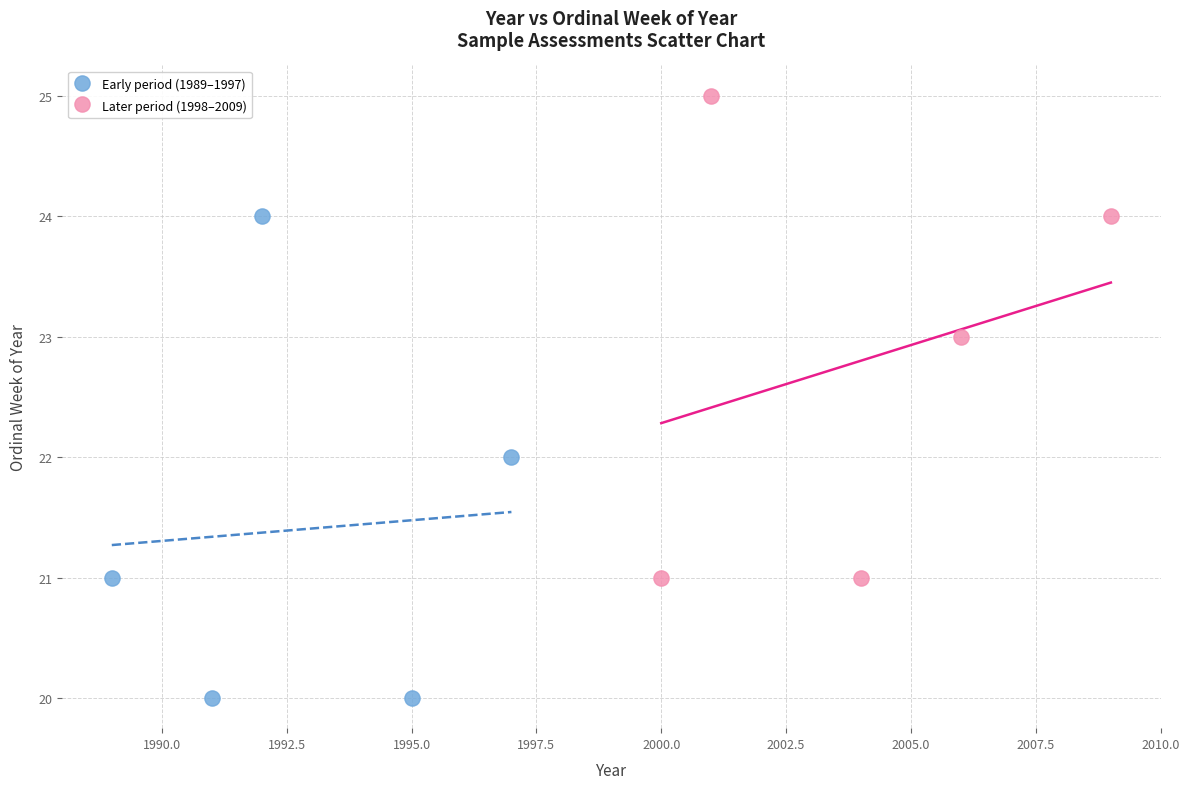

What are all the series names shown in the legend?

Early period (1989–1997), Later period (1998–2009)